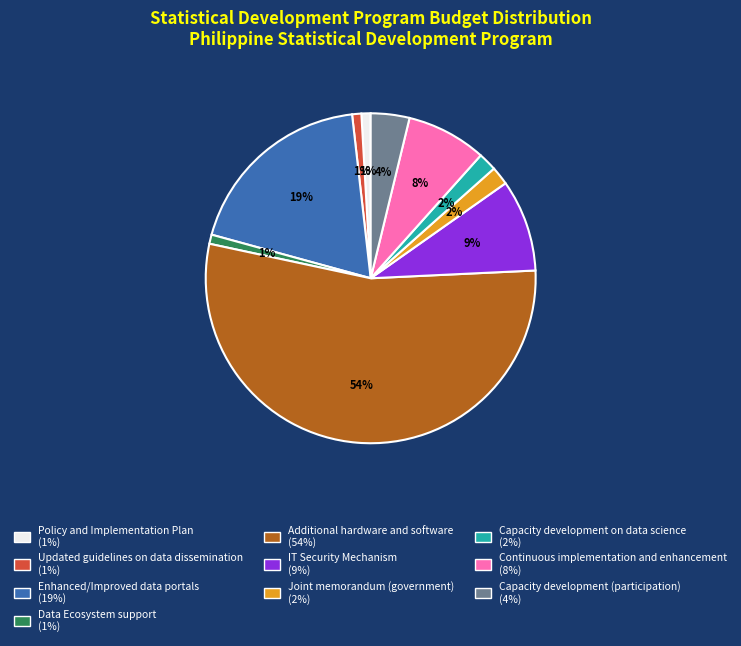

Combined, do Enhanced/Improved data portals (19%) and Continuous implementation and enhancement (8%) account for over 50%?

No